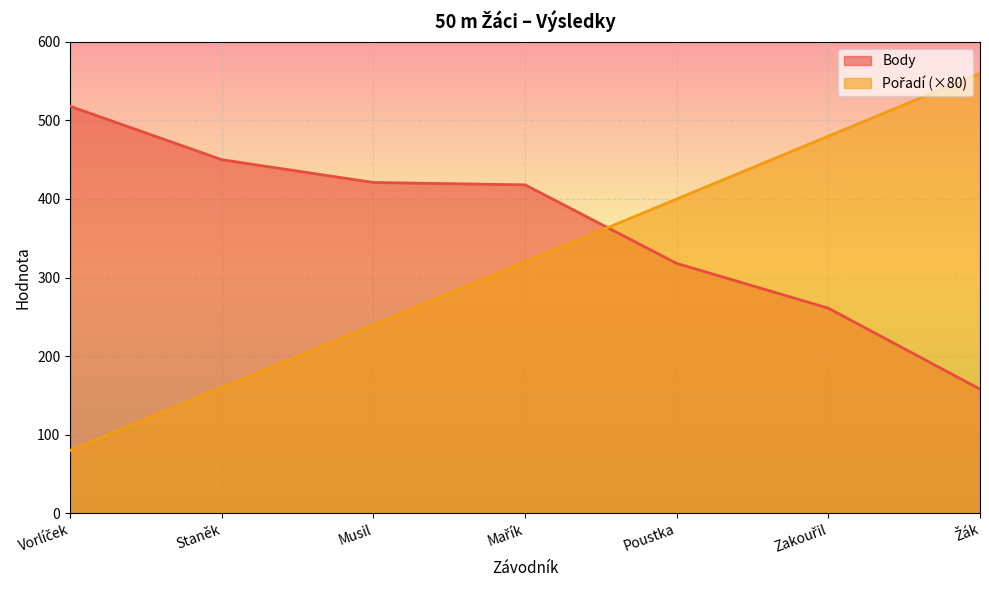

What is the spread (max minus min) of values at Vorlíček?

438